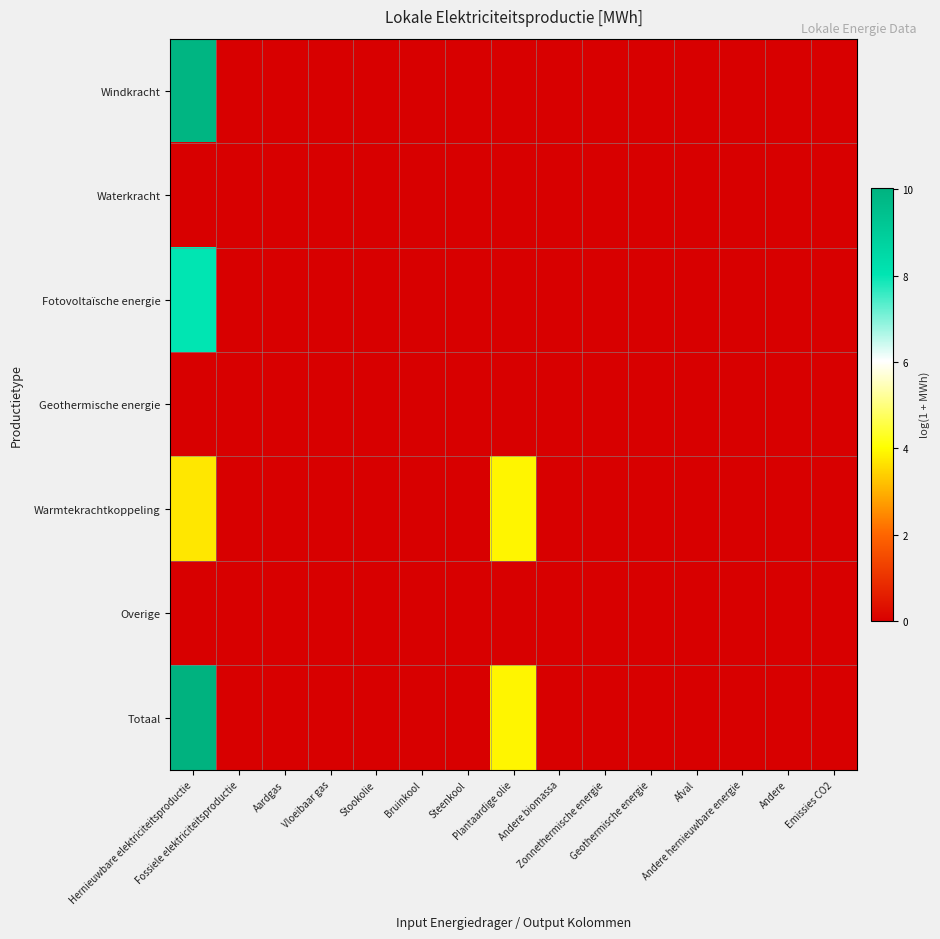

Count the number of categories in the chart.

15